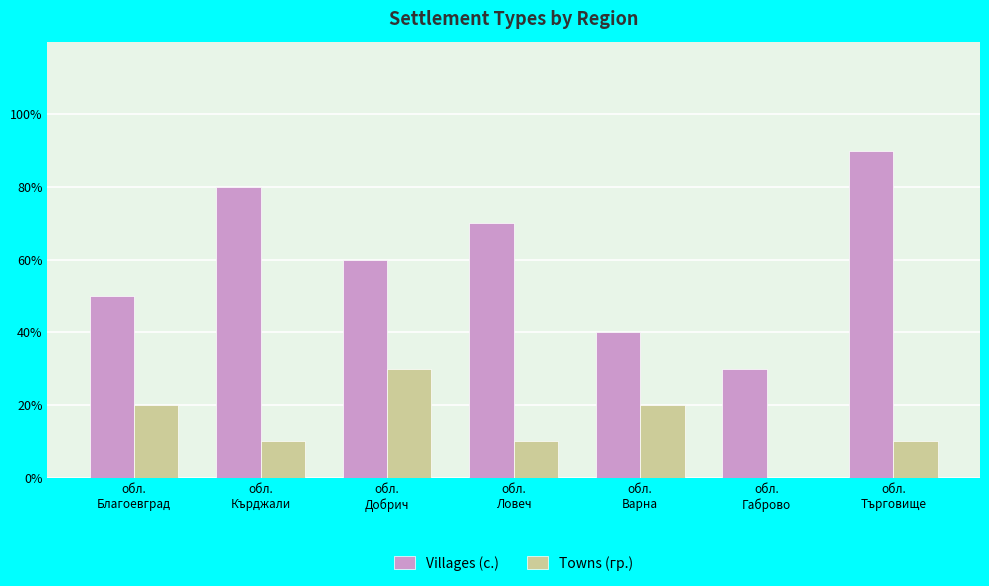

What are all the series names shown in the legend?

Villages (с.), Towns (гр.)